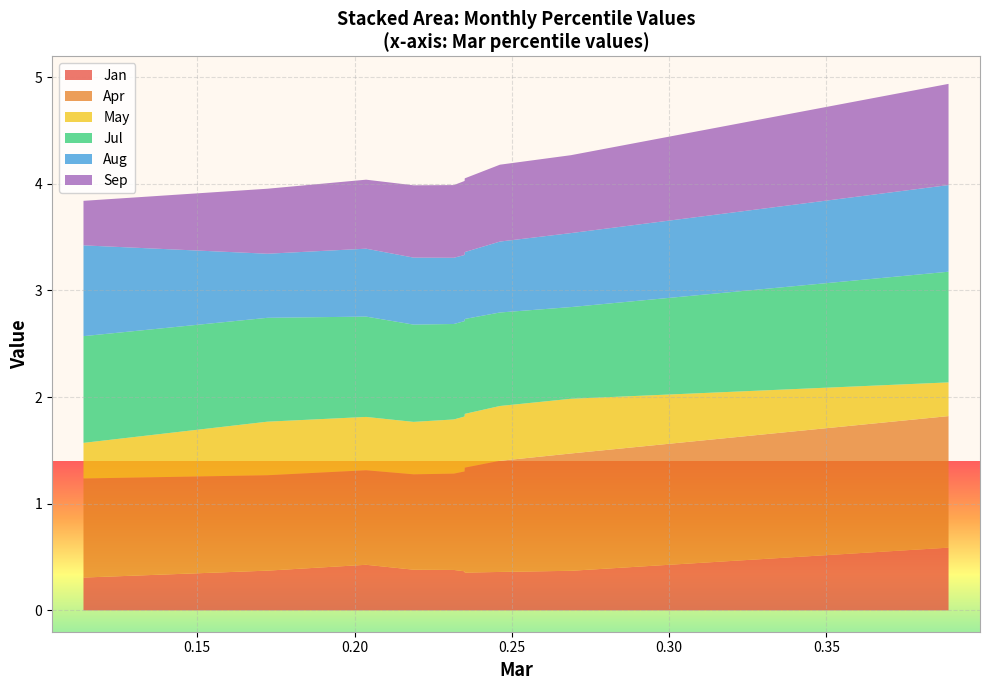

Reading left to right, transcribe all the data shown in this chart.

Jan: 0.3	0.4	0.4	0.4	0.4	0.4	0.4	0.4	0.4	0.6
Apr: 0.9	0.9	0.9	0.9	0.9	0.9	1.0	1.0	1.1	1.2
May: 0.3	0.5	0.5	0.5	0.5	0.5	0.5	0.5	0.5	0.3
Jul: 1.0	1.0	0.9	0.9	0.9	0.9	0.9	0.9	0.9	1.0
Aug: 0.9	0.6	0.6	0.6	0.6	0.6	0.6	0.7	0.7	0.8
Sep: 0.4	0.6	0.6	0.7	0.7	0.7	0.7	0.7	0.7	0.9